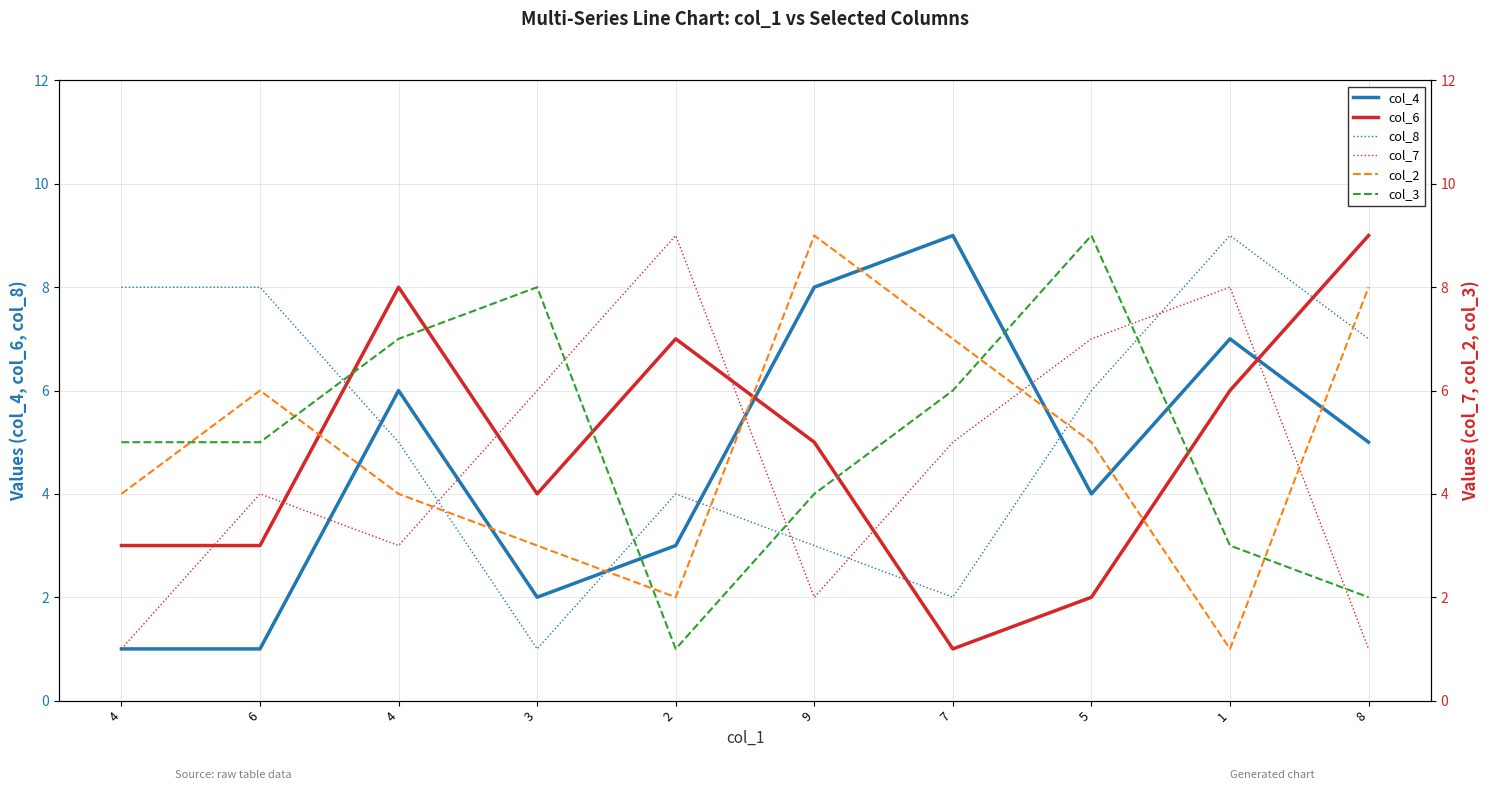

How many intersections are there between col_7 and col_4?

5